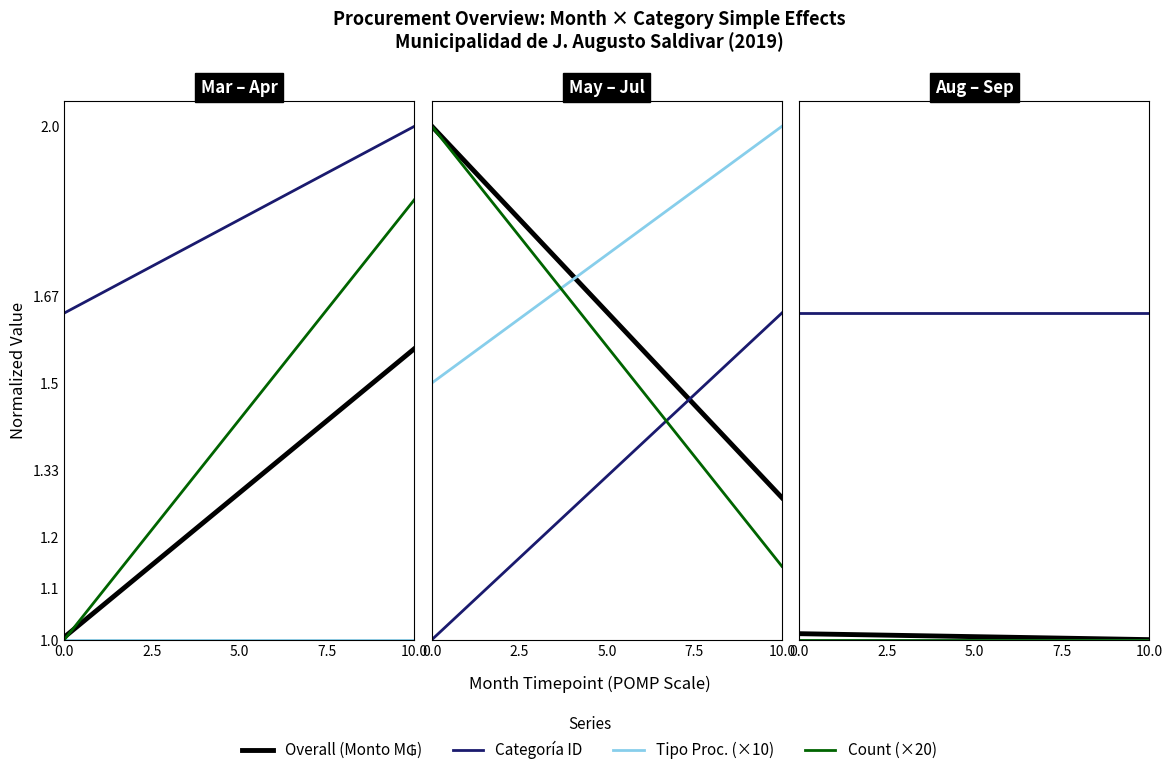

True or false: Overall (Monto M₲) has a value of 0.6 at 10.0.

False